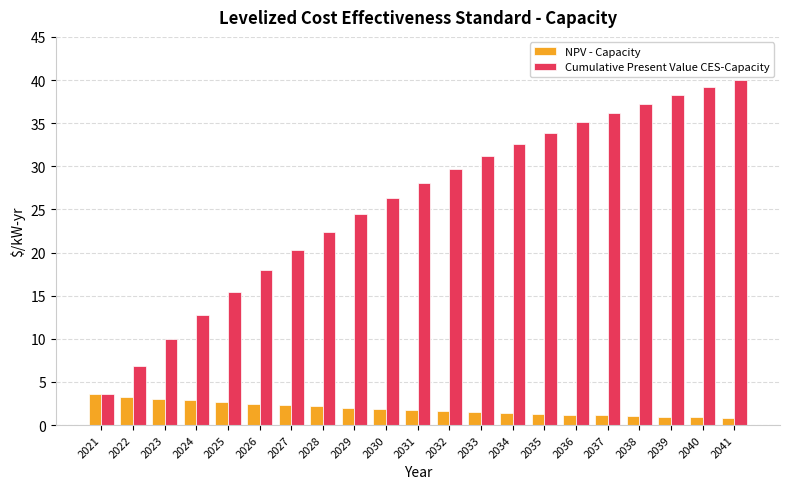

What is the total value across all series at 2041?

40.9